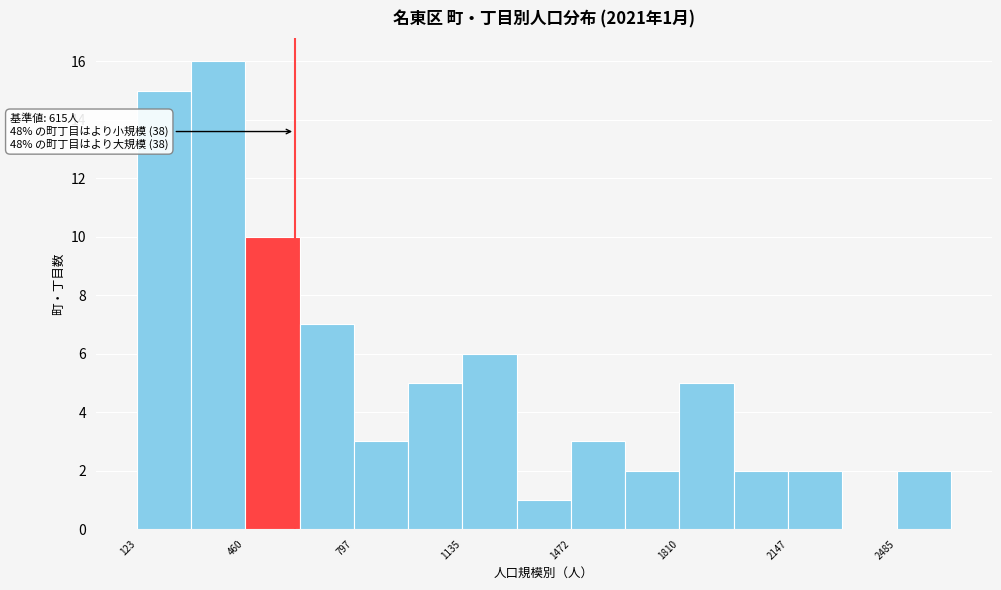

Around what value on the x-axis is the tallest bar? Give the approximate position of its centre, as read against the axis.

400